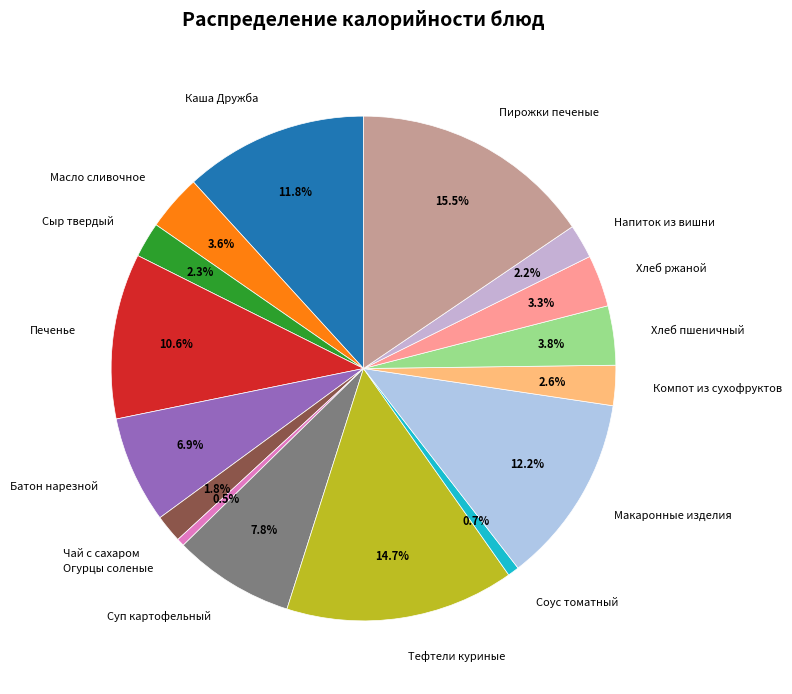

Which slice is the largest?

Пирожки печеные